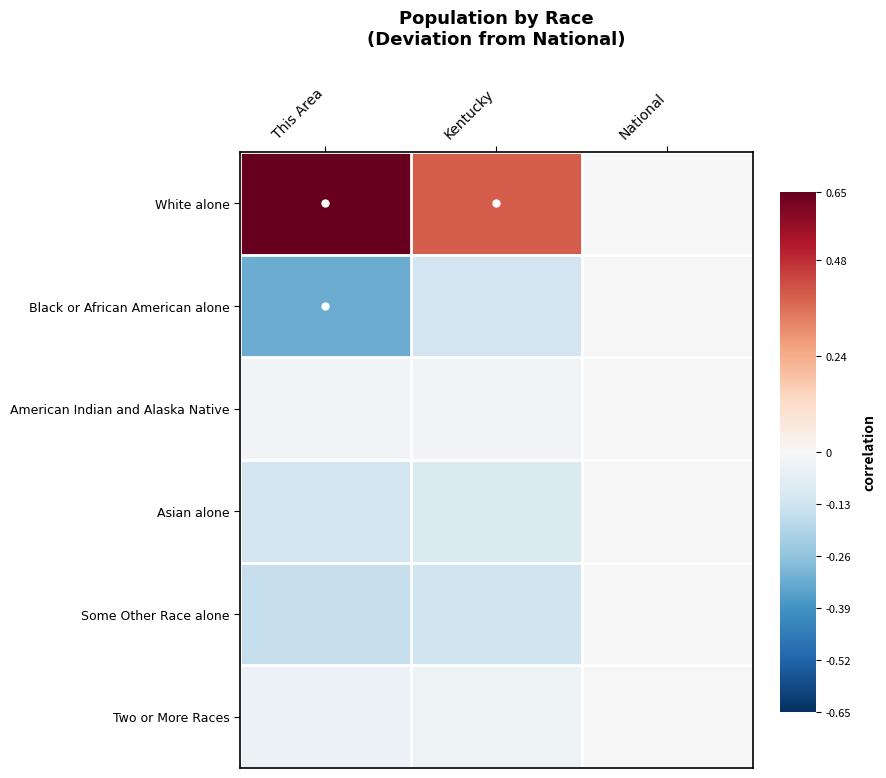

Which series has the widest spread of values?

White alone